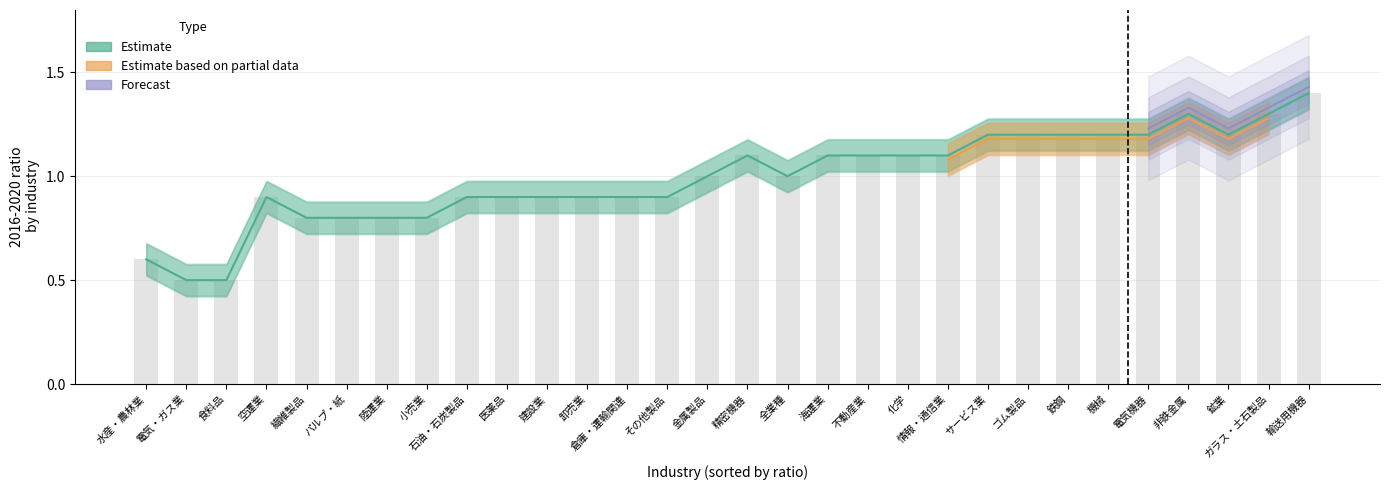

At which label does Estimate reach its peak?

輸送用機器